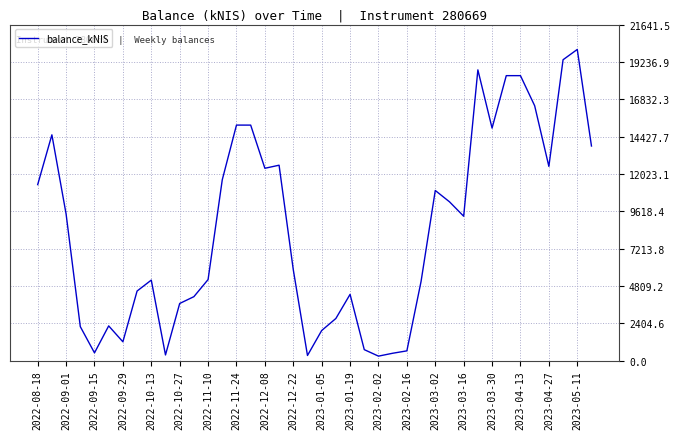

What is the maximum value shown in the chart?

20038.4